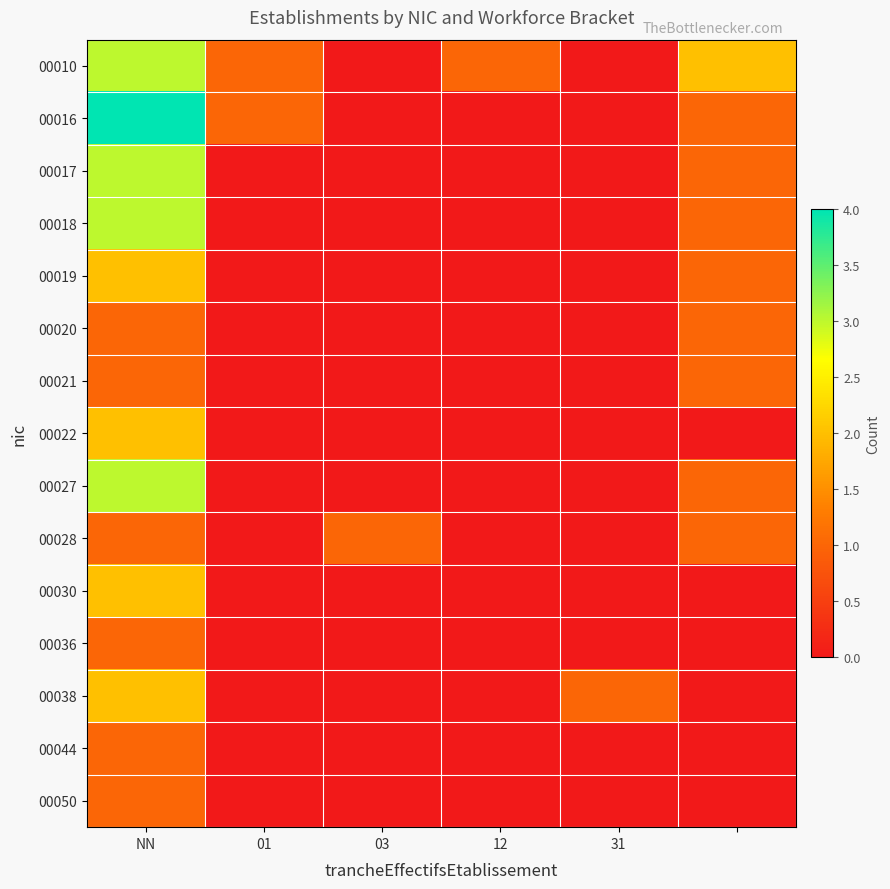

At which category does the chart reach its minimum across all series?

03